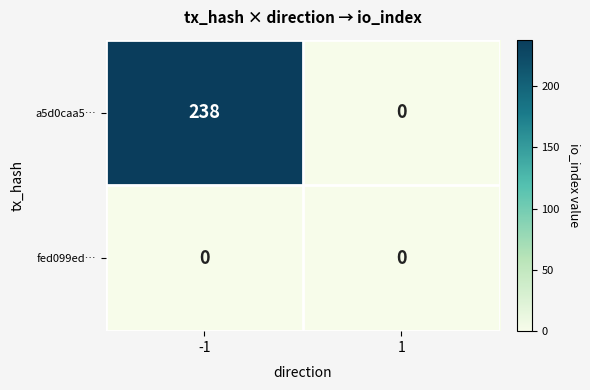

Count the number of categories in the chart.

2